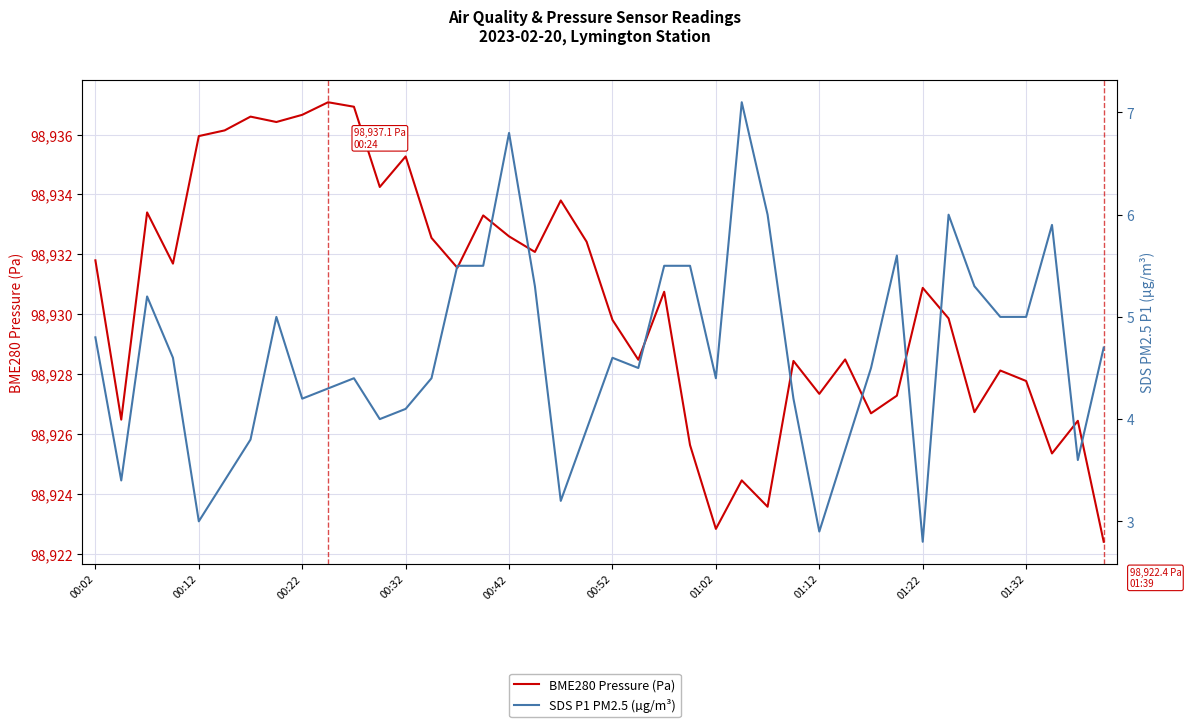

What is the value of the BME280 Pressure (Pa) point at the 19th from the left?

98933.8